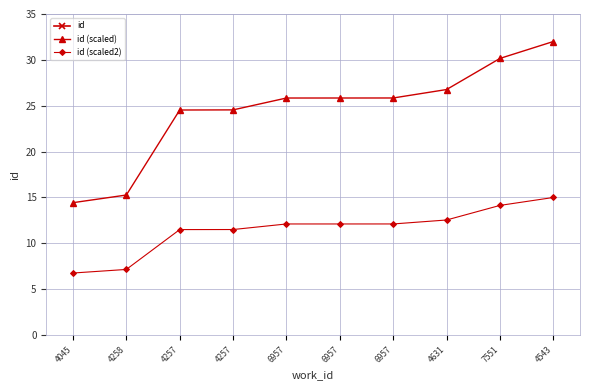

Is this an area chart (filled region under the line)?

No